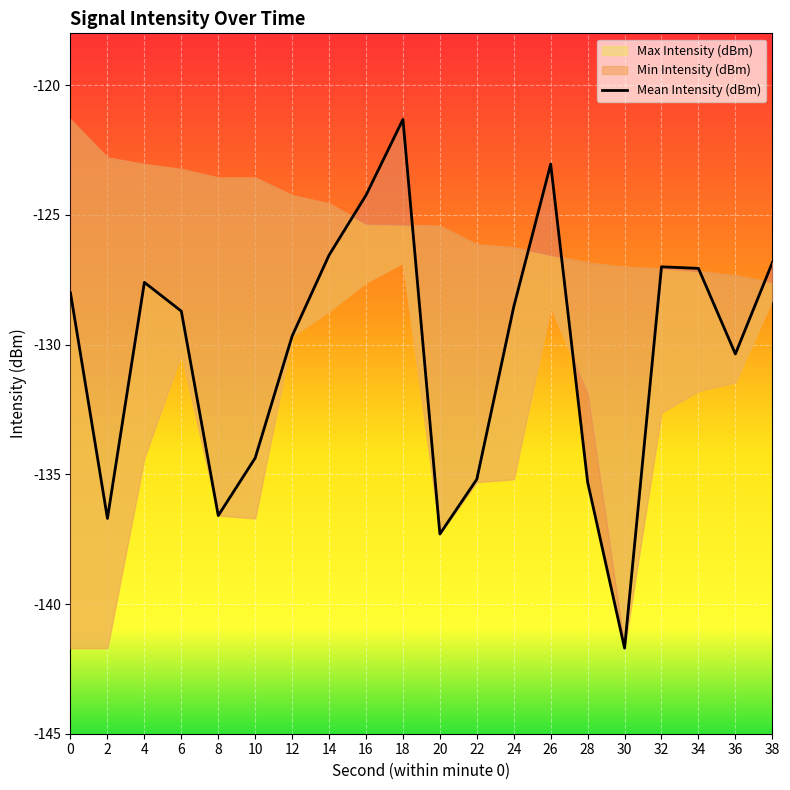

List the labels in order of value, largest first.

18, 26, 16, 14, 38, 32, 34, 4, 0, 24, 6, 12, 36, 10, 22, 28, 8, 2, 20, 30